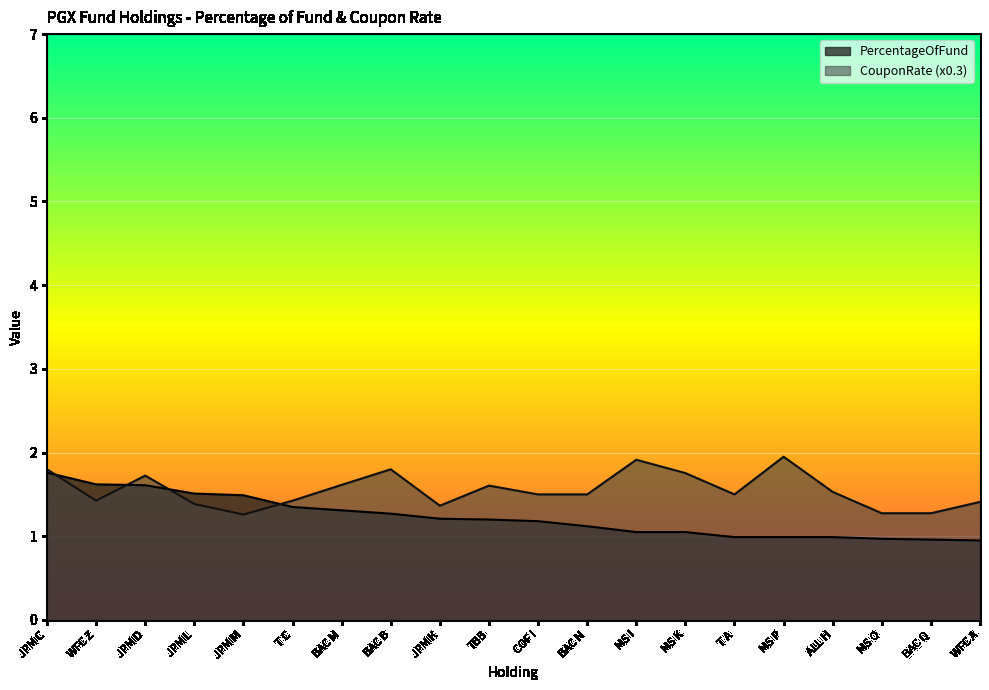

Rank the series by their average value, from lowest to highest.

PercentageOfFund, CouponRate (x0.3)